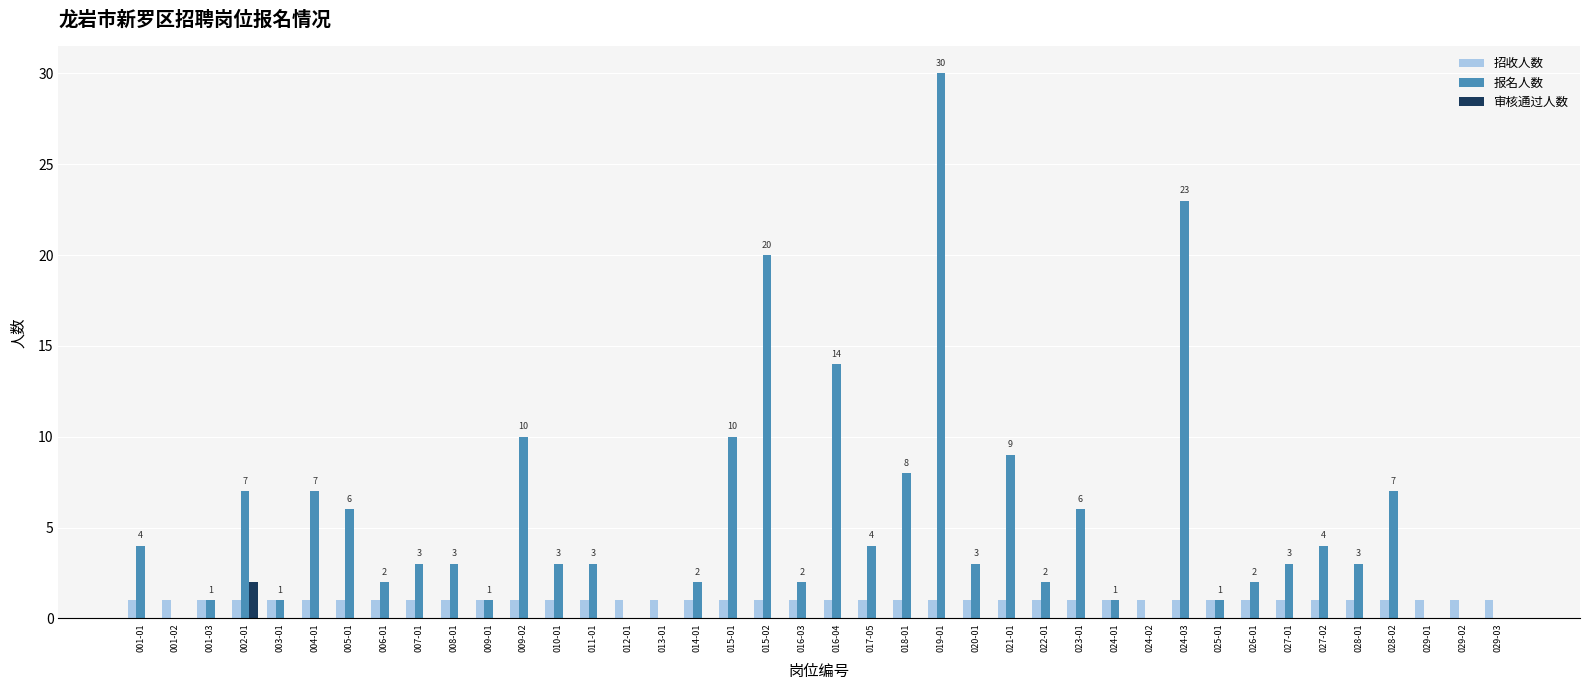

Is it true that 招收人数 equals 2 at 010-01?

False